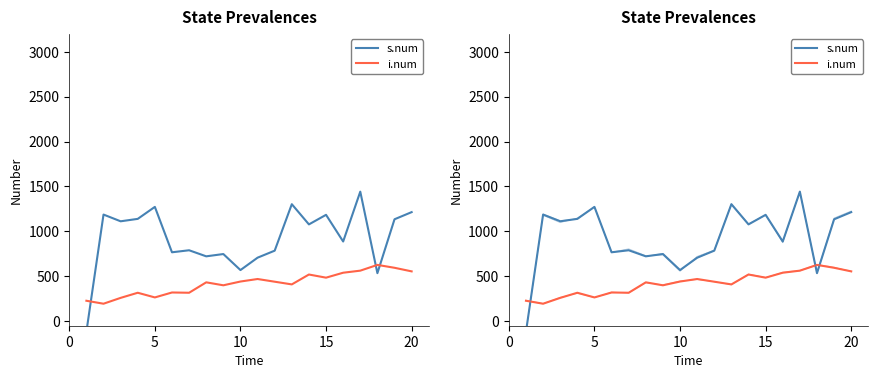

What is the difference between the maximum and minimum values in the i.num series?

432.0